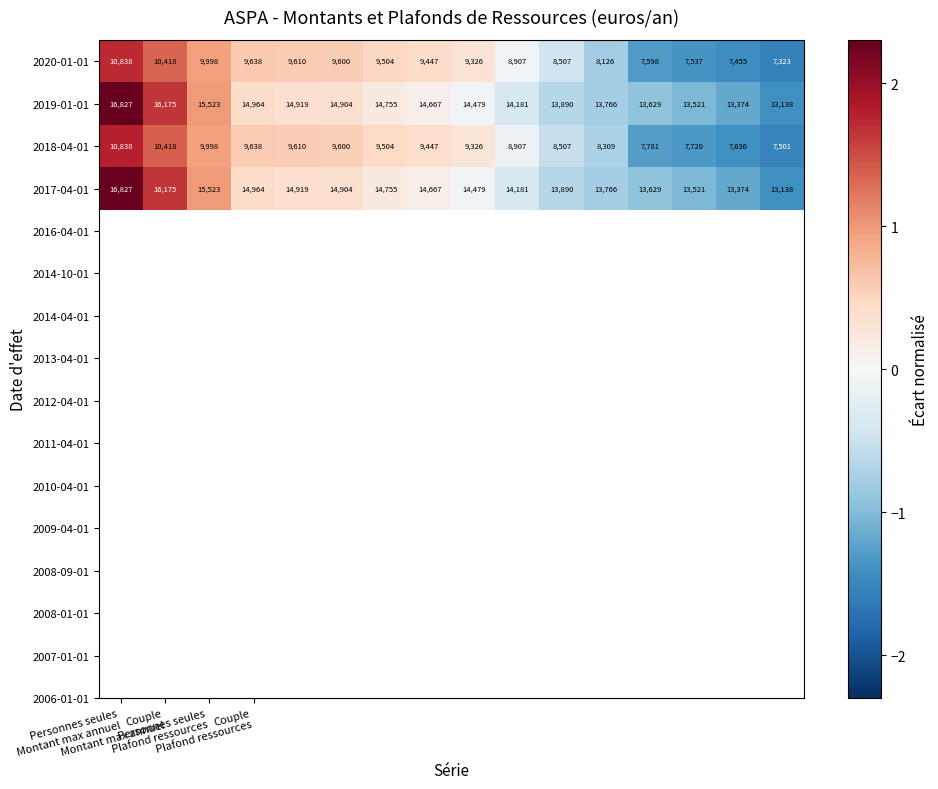

What is the difference between the maximum and minimum values in the 2019-01-01 series?

3689